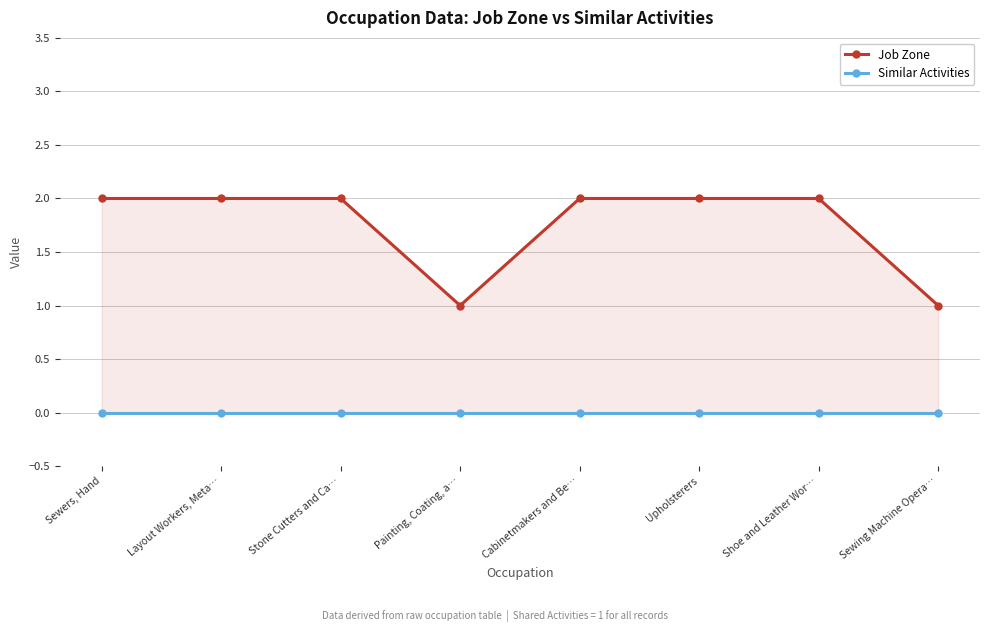

What is the minimum value for Job Zone?

1